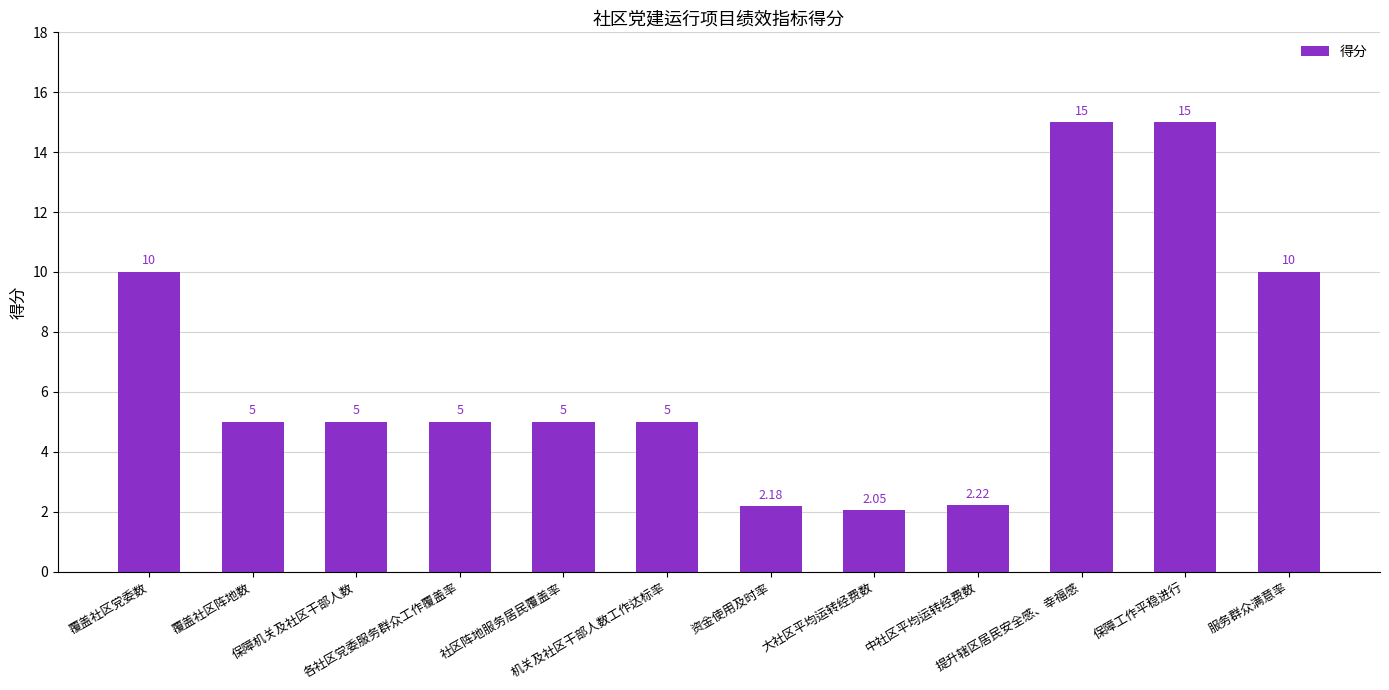

What is the difference between the values at 服务群众满意率 and 社区阵地服务居民覆盖率?

5.0